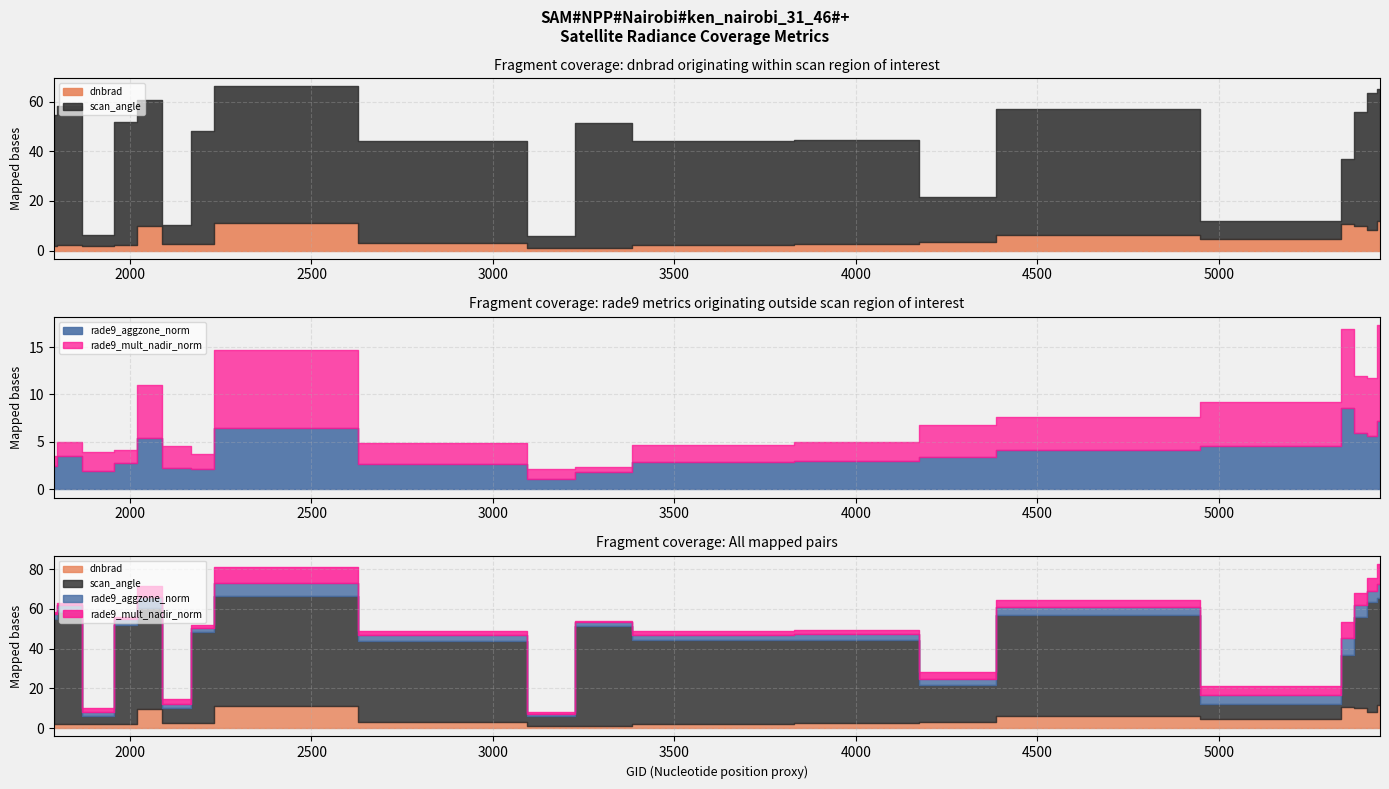

At which category does rade9_mult_nadir_norm reach its first local valley?

1988